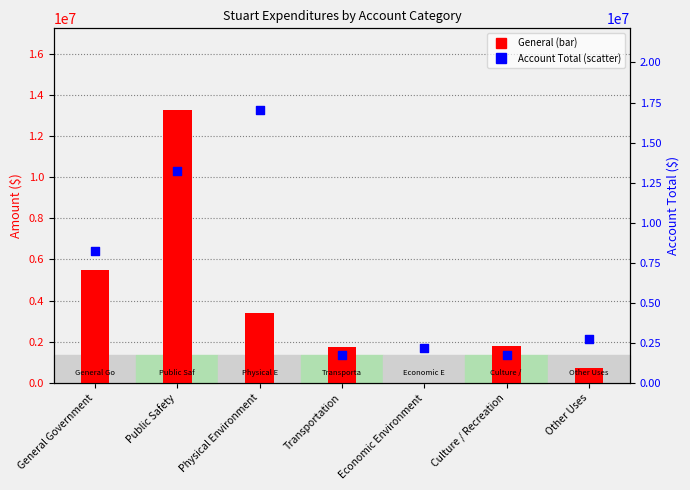

What is the total value across all series at Transportation?

3526952